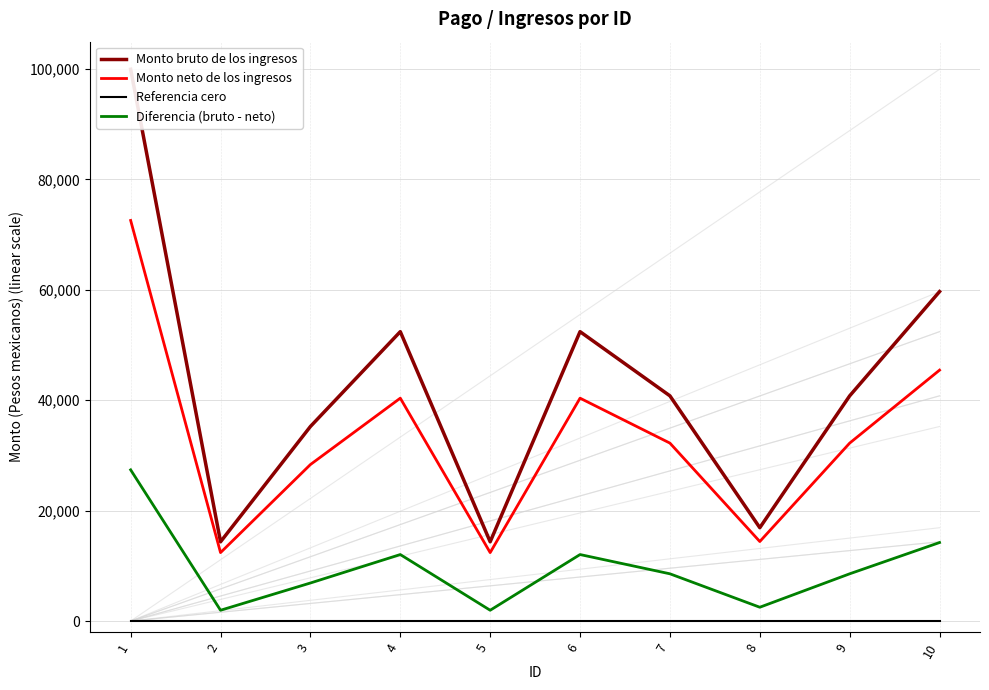

In Monto neto de los ingresos, how many points are higher than both neighbors (excluding endpoints)?

2